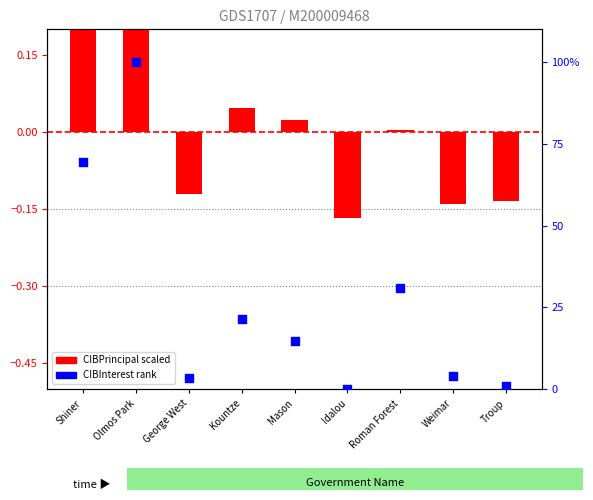

Is the value of CIBPrincipal scaled at George West greater than the value of CIBInterest rank at Idalou?

No